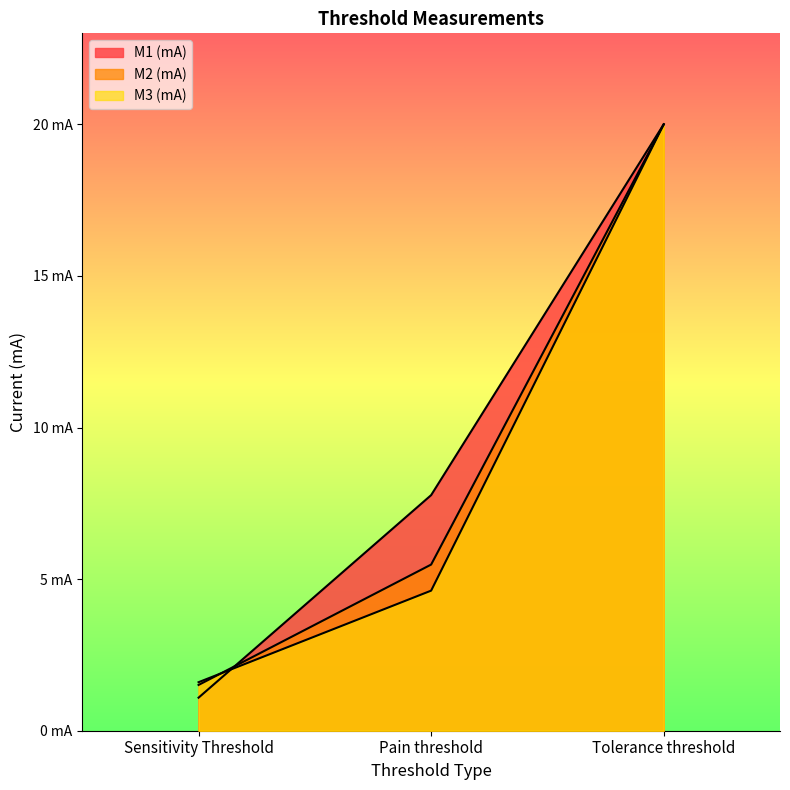

Reading left to right, extract all data points from this chart.

M1 (mA): Sensitivity Threshold=1.1	Pain threshold=7.8	Tolerance threshold=20.0
M2 (mA): Sensitivity Threshold=1.5	Pain threshold=5.5	Tolerance threshold=20.0
M3 (mA): Sensitivity Threshold=1.6	Pain threshold=4.6	Tolerance threshold=20.0